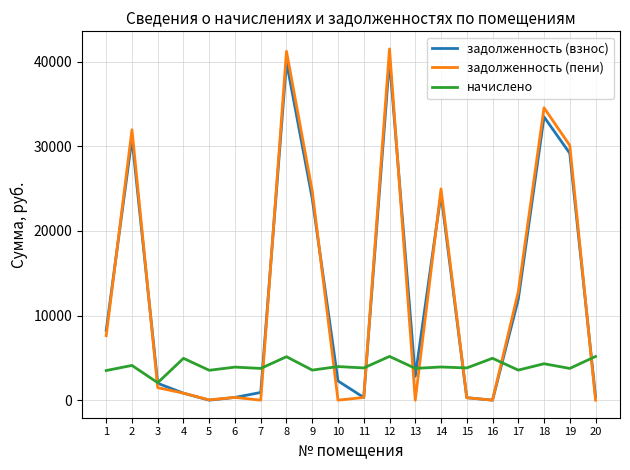

At how many categories does at least one series exceed 14949?

7